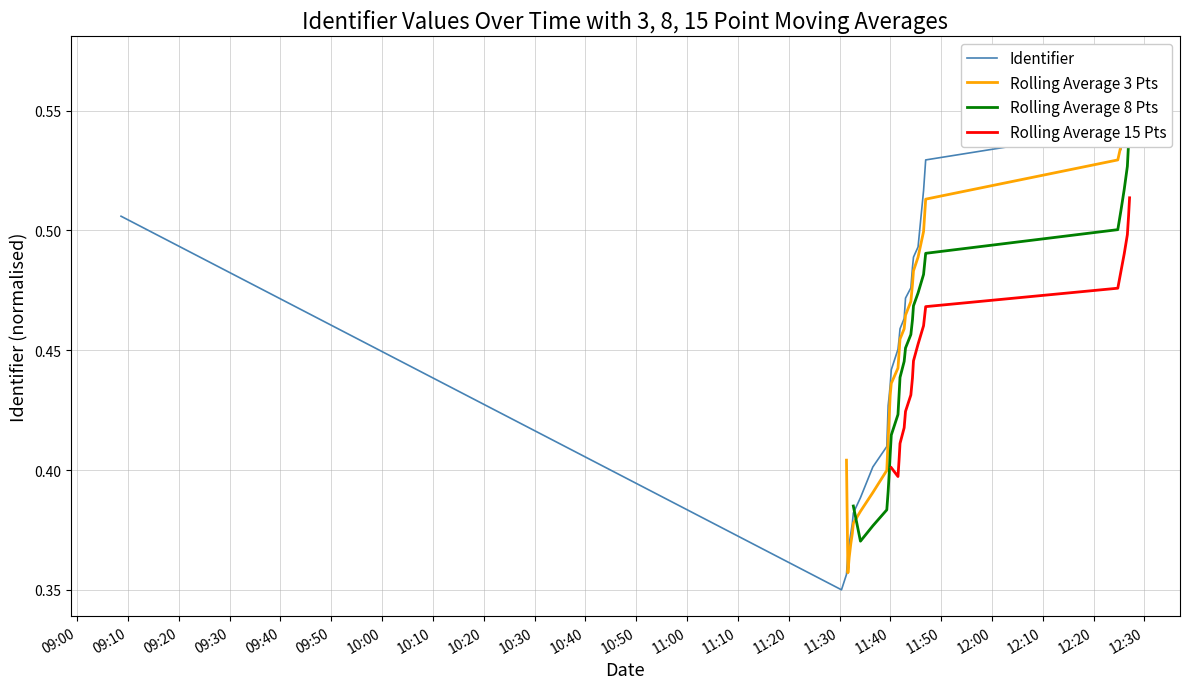

True or false: Rolling Average 8 Pts and Rolling Average 15 Pts intersect in this chart.

False